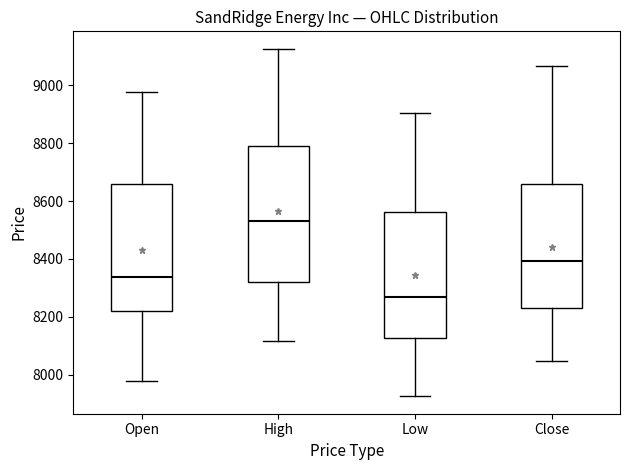

Which box's median line is the highest?

High